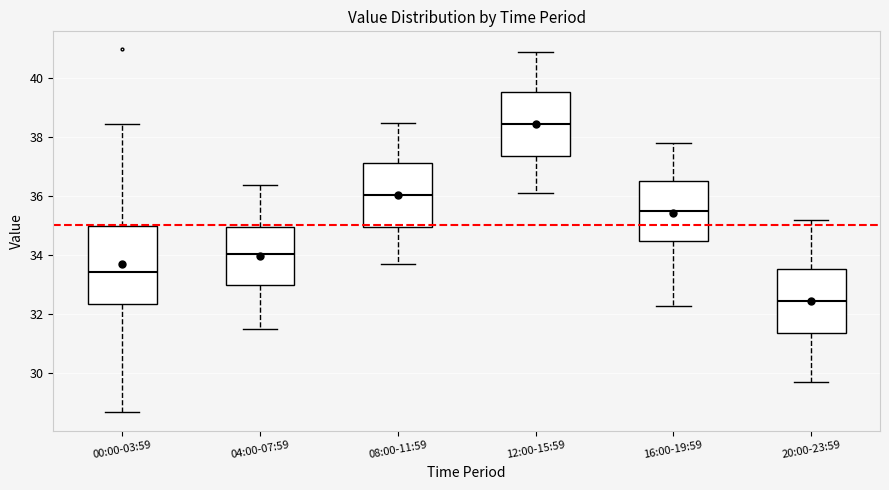

Comparing the boxes themselves (not the whiskers), which one is the tallest?

00:00-03:59